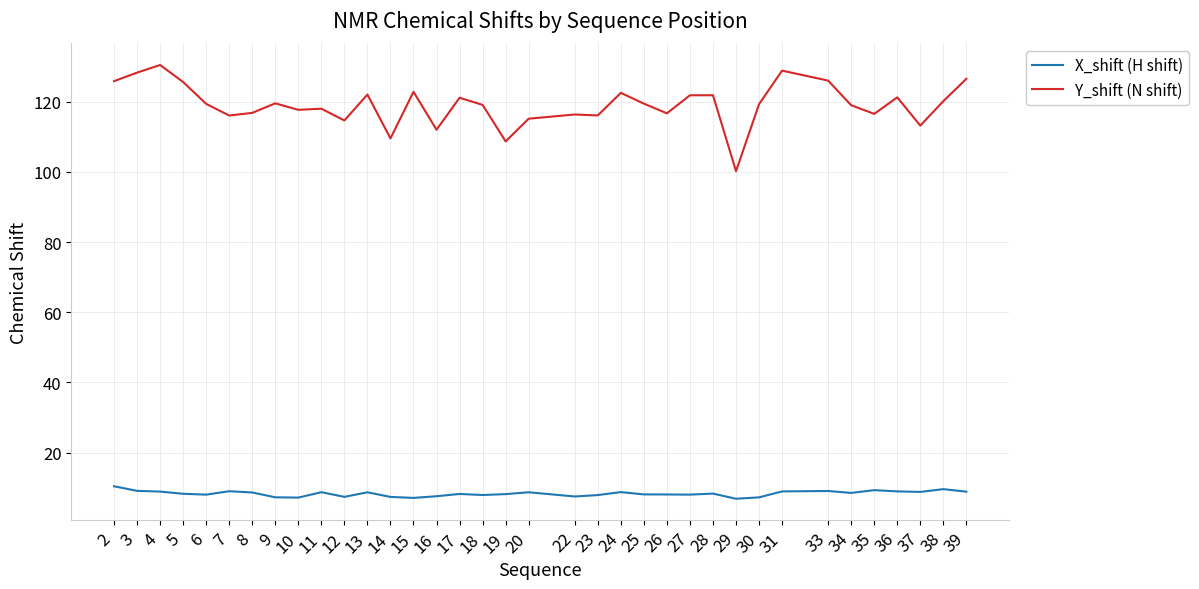

What are all the series names shown in the legend?

X_shift (H shift), Y_shift (N shift)